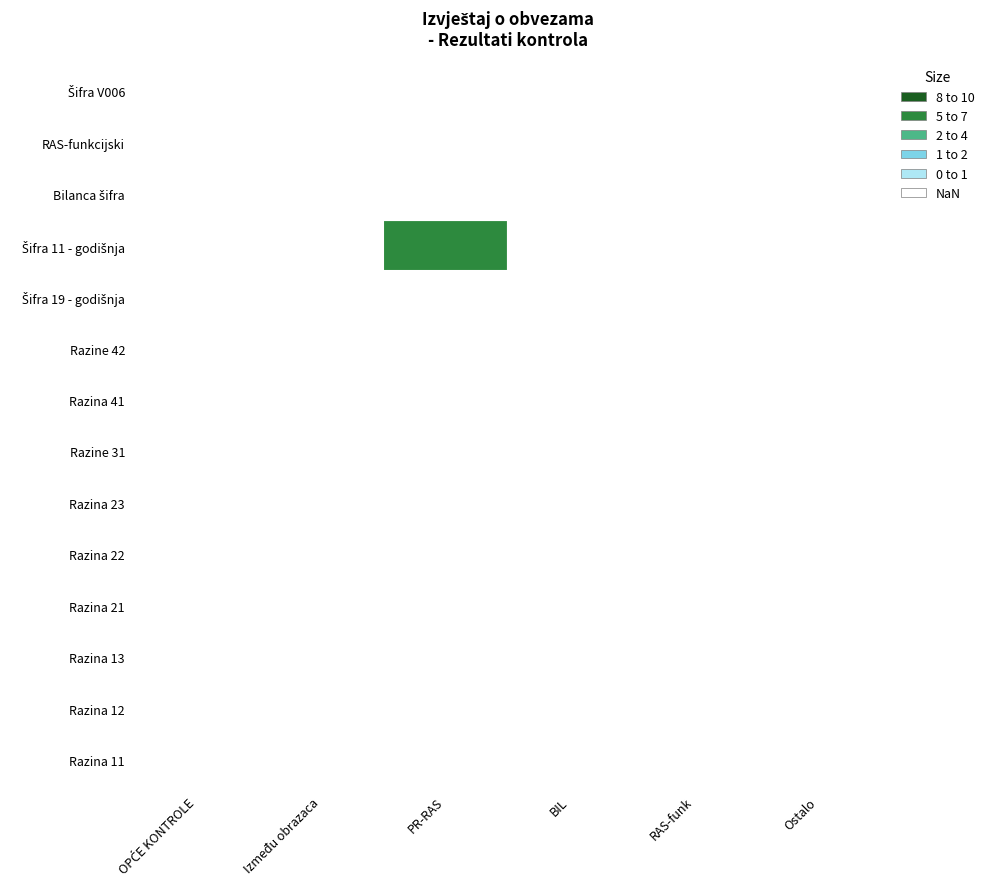

Is the value of OPĆE KONTROLE at 3 greater than the value of Kontrole na BIL at 0?

No